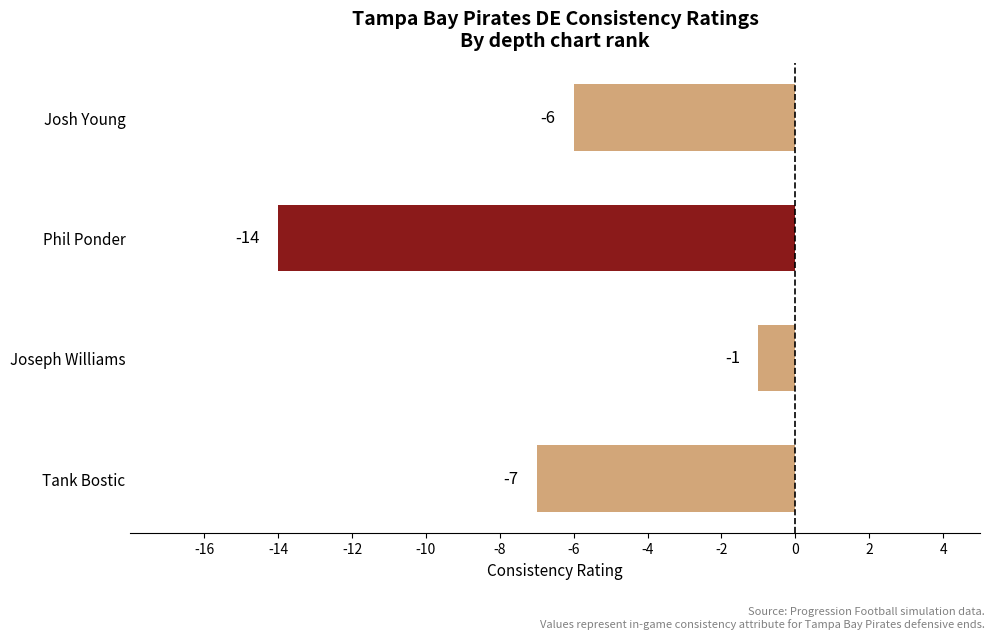

List the labels in order of value, smallest first.

Phil Ponder, Tank Bostic, Josh Young, Joseph Williams